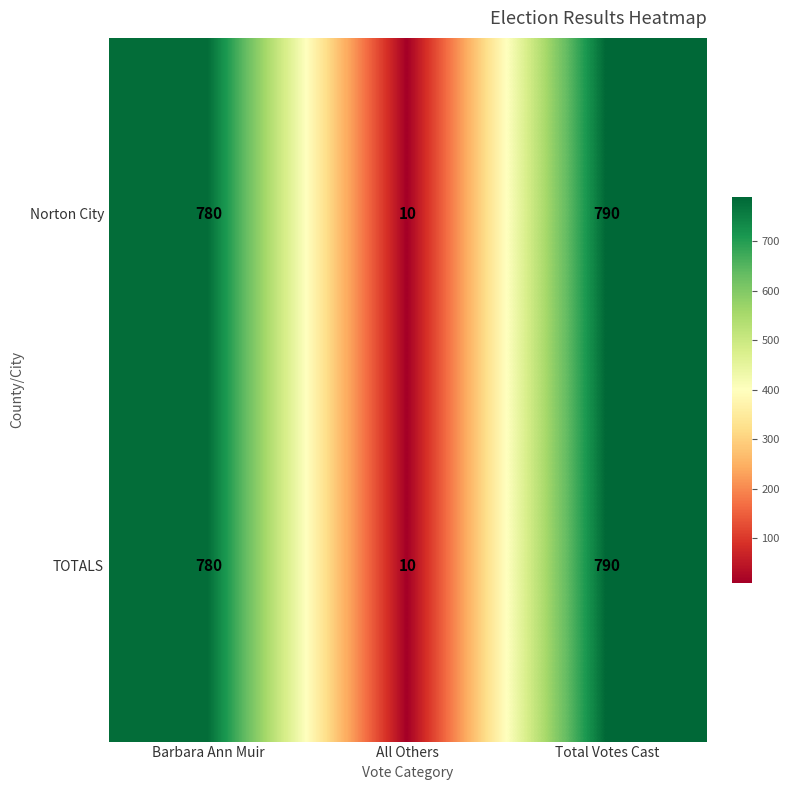

Reading left to right, list all the values displayed in this chart.

Norton City: 780	10	790
TOTALS: 780	10	790